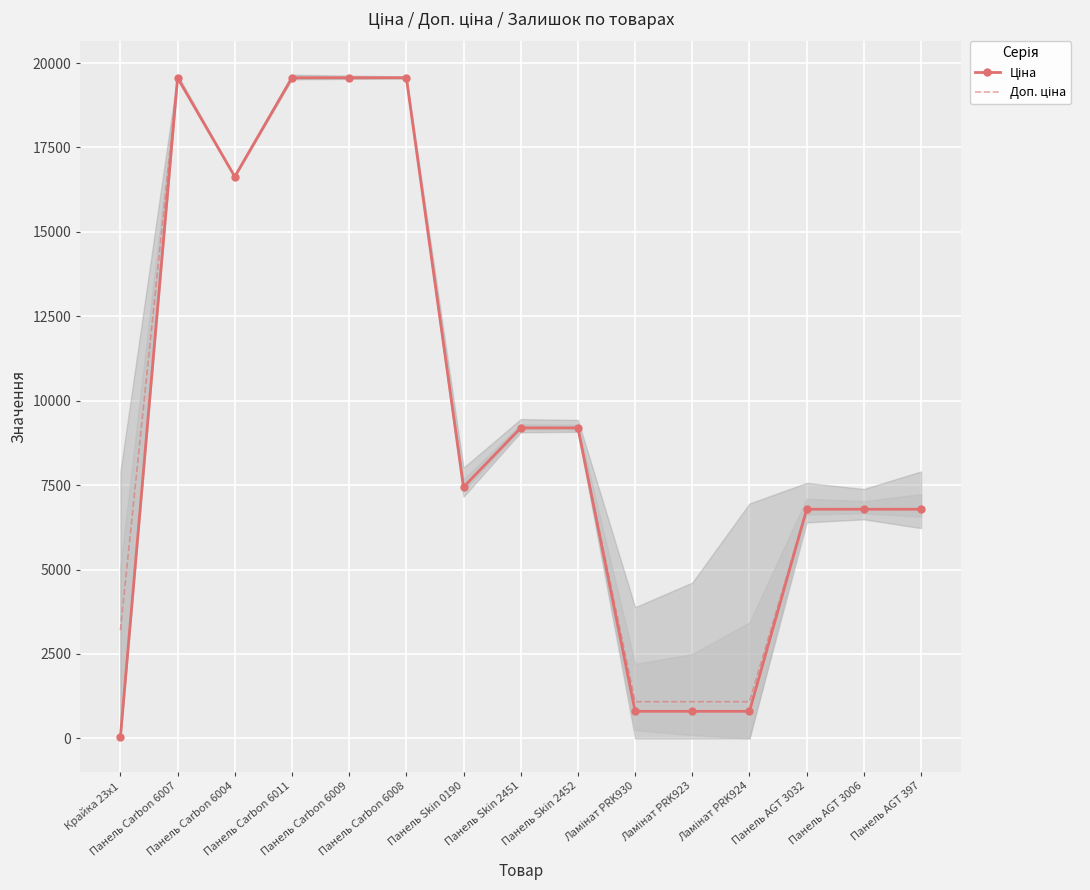

Where is Доп. ціна nearest to the value 10325?

Панель Skin 2451